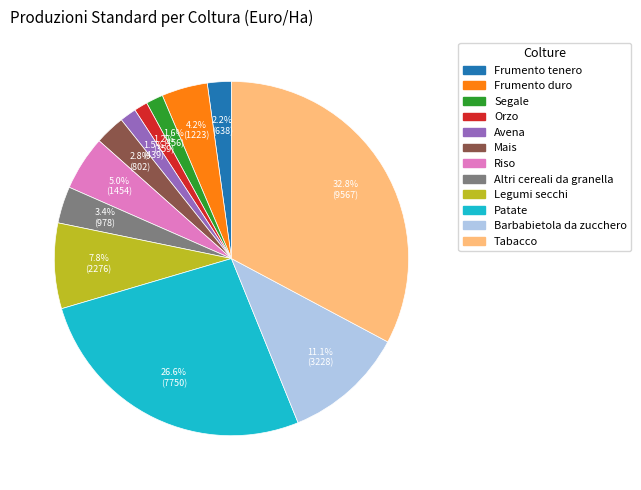

What is the largest slice in the pie chart?

Tabacco